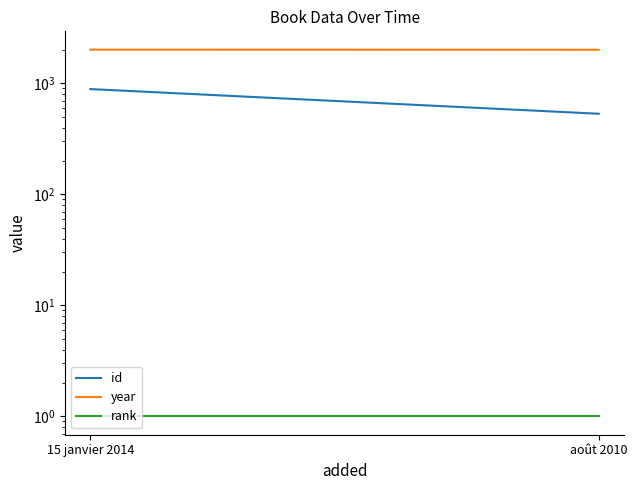

Is it true that id equals 533 at août 2010?

True